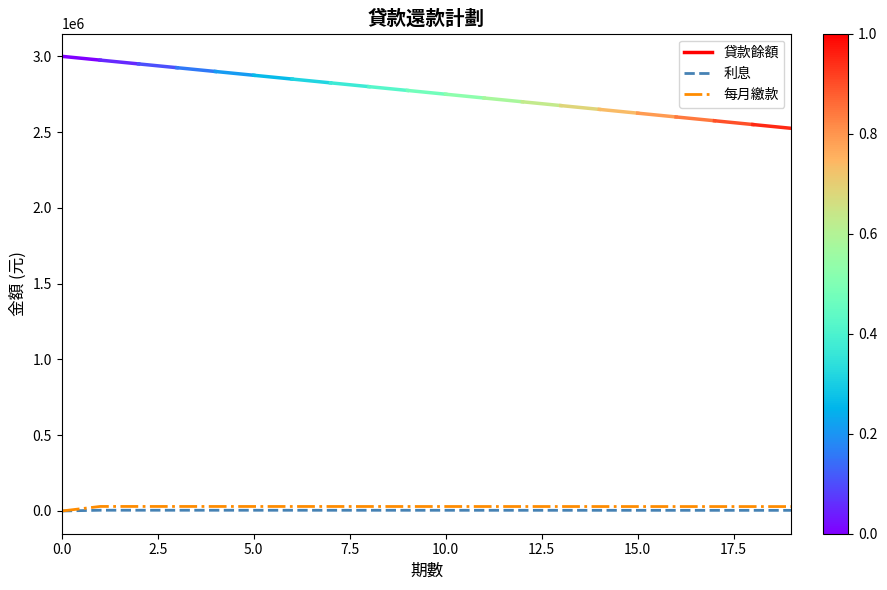

Does the chart display data point markers on the line(s)?

No